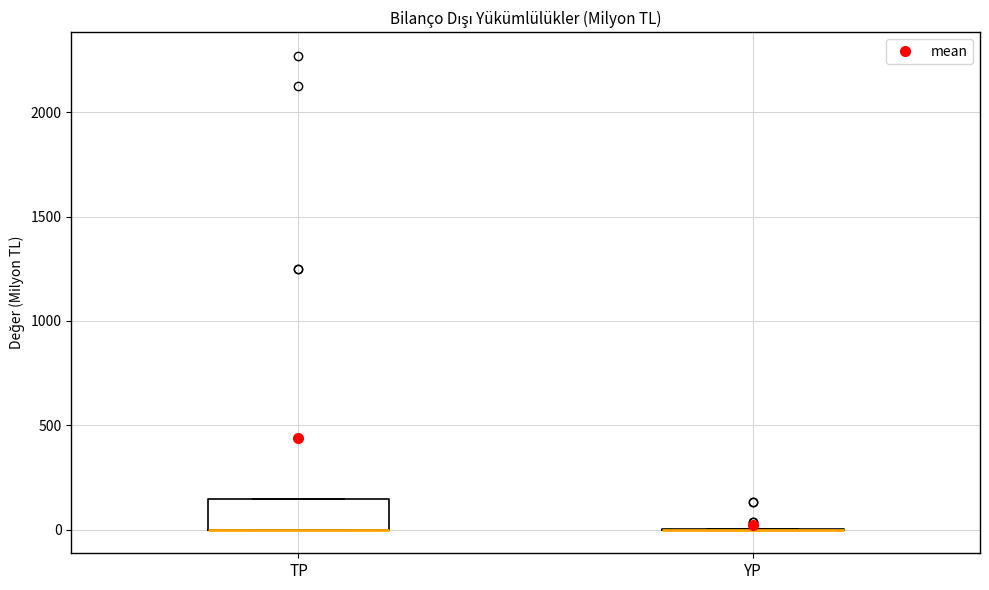

Reading left to right, transcribe this box plot: for each box, give where its median line is, the range the box spans, and where its two whiskers end, as read against the y-axis. The values are not printed on the chart, so give them approximately, as read against the axis.

TP: median 0 (drawn on the box's lower edge), box 0 to 150, whiskers 0 to 150
YP: box collapsed to a line at 0, whiskers 0 to 0